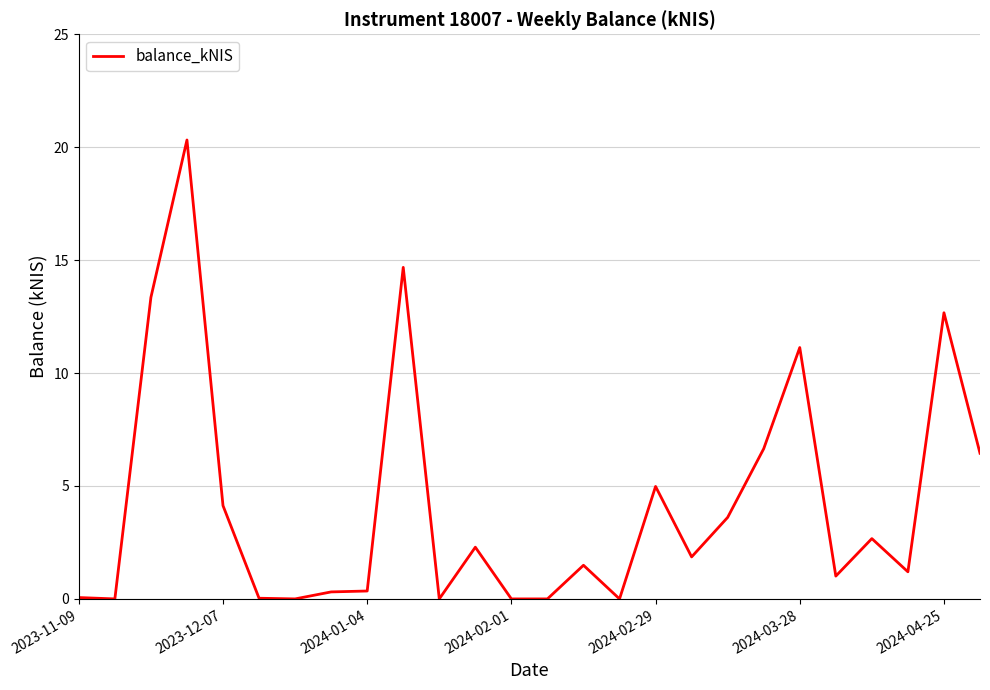

What is the greatest value displayed?

20.3